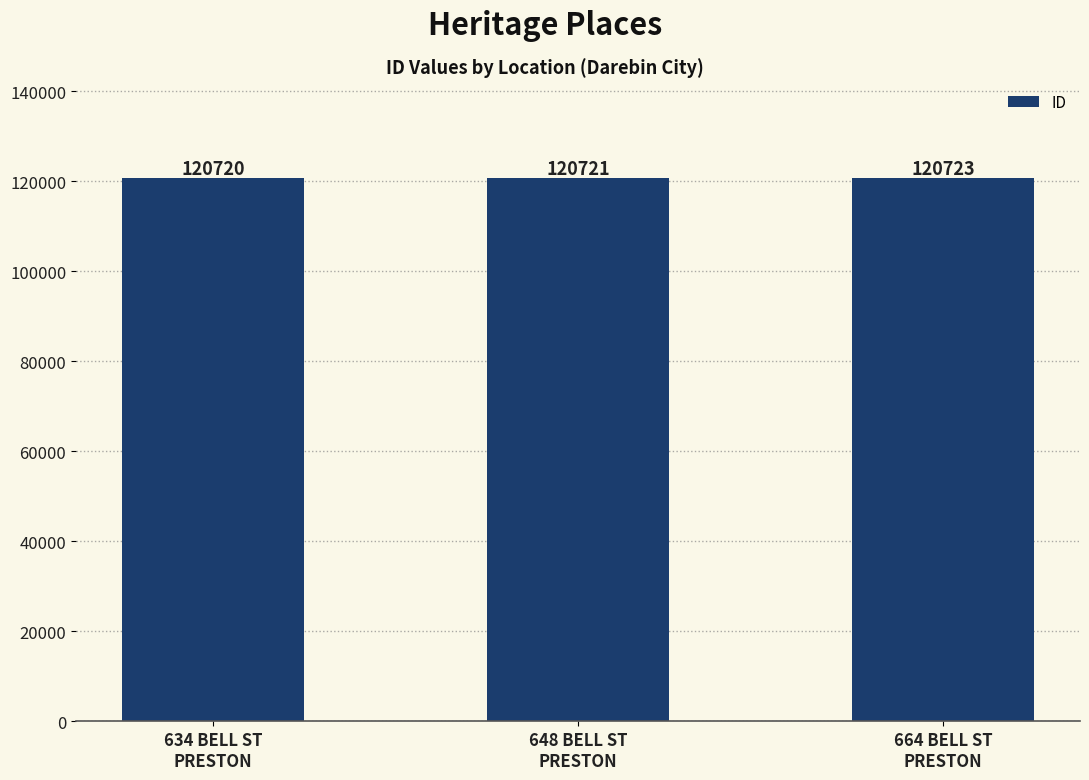

Reading left to right, list all the values displayed in this chart.

120720	120721	120723